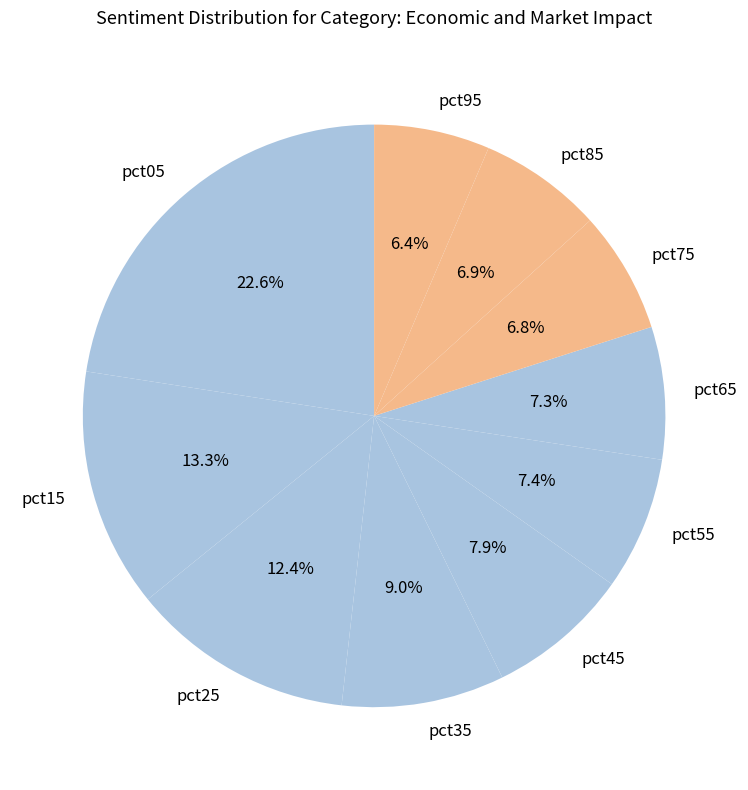

Which category has the biggest portion of the pie?

pct05